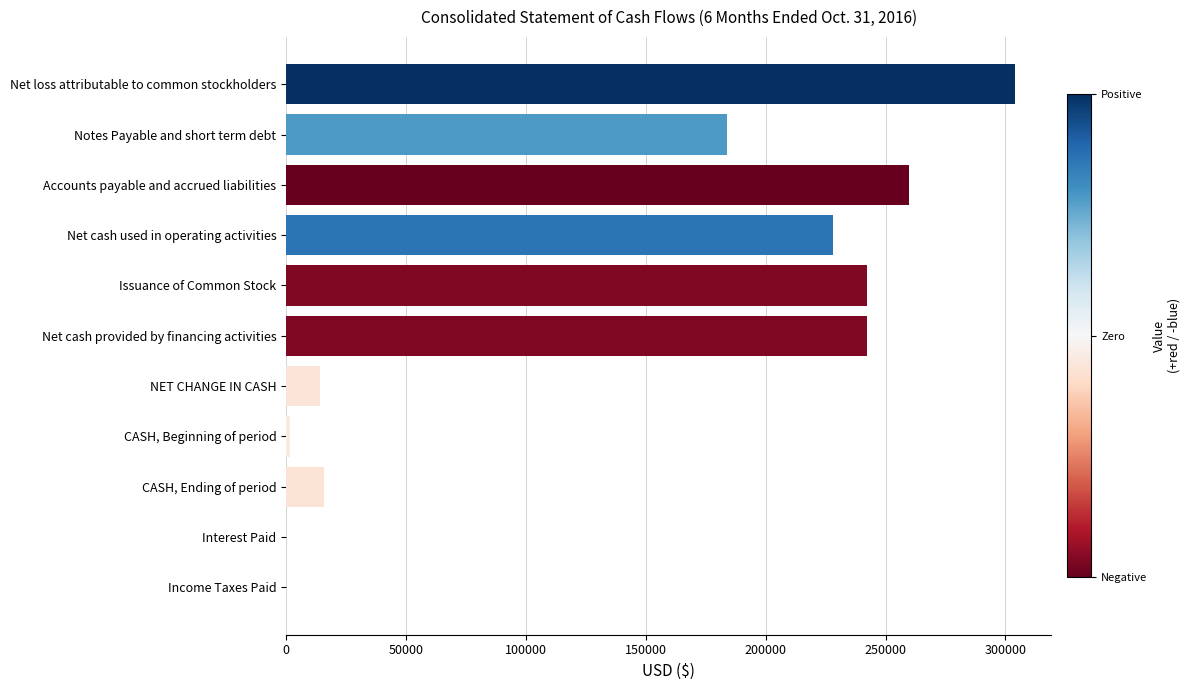

Which has a higher value, Accounts payable and accrued liabilities or CASH, Ending of period?

Accounts payable and accrued liabilities